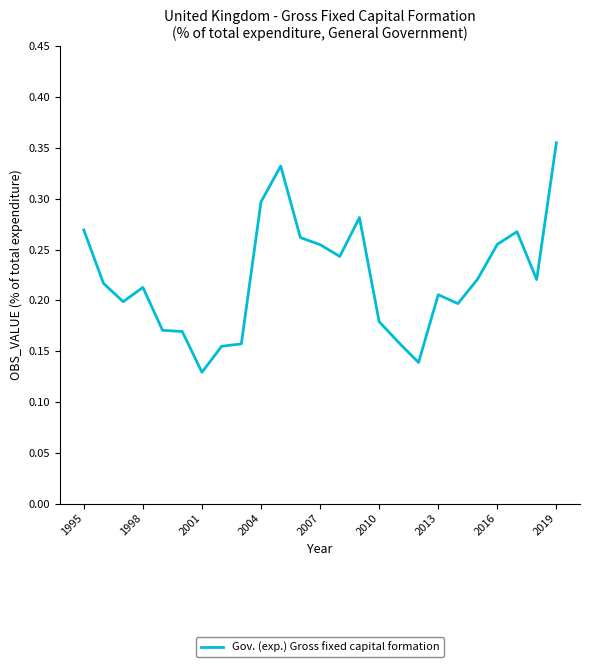

Which label corresponds to the smallest value in the chart?

2001